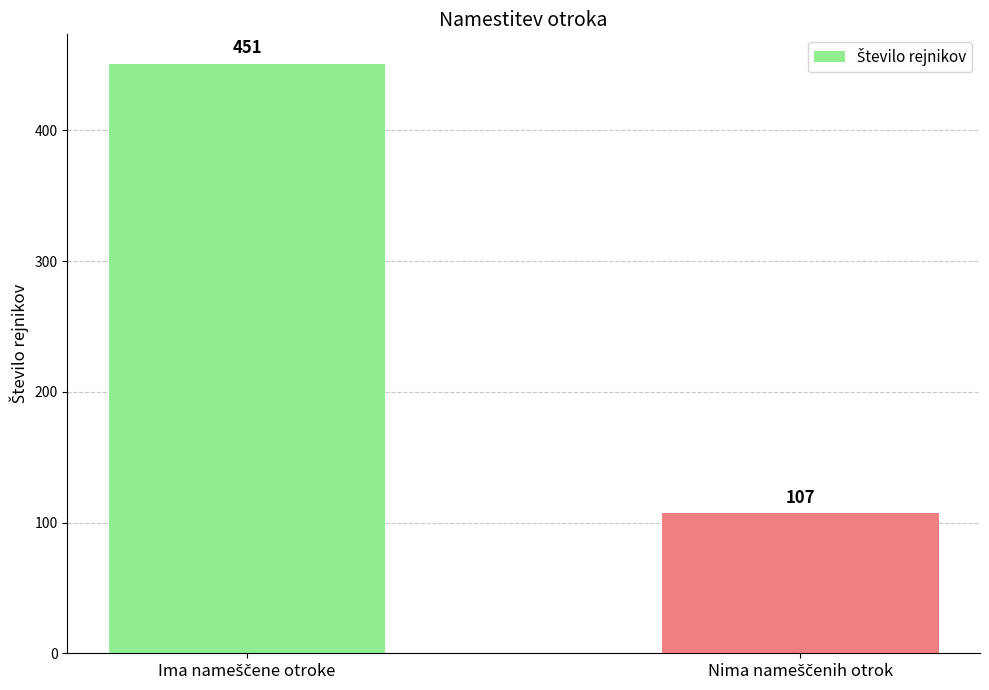

What is the difference between the maximum and minimum values?

344